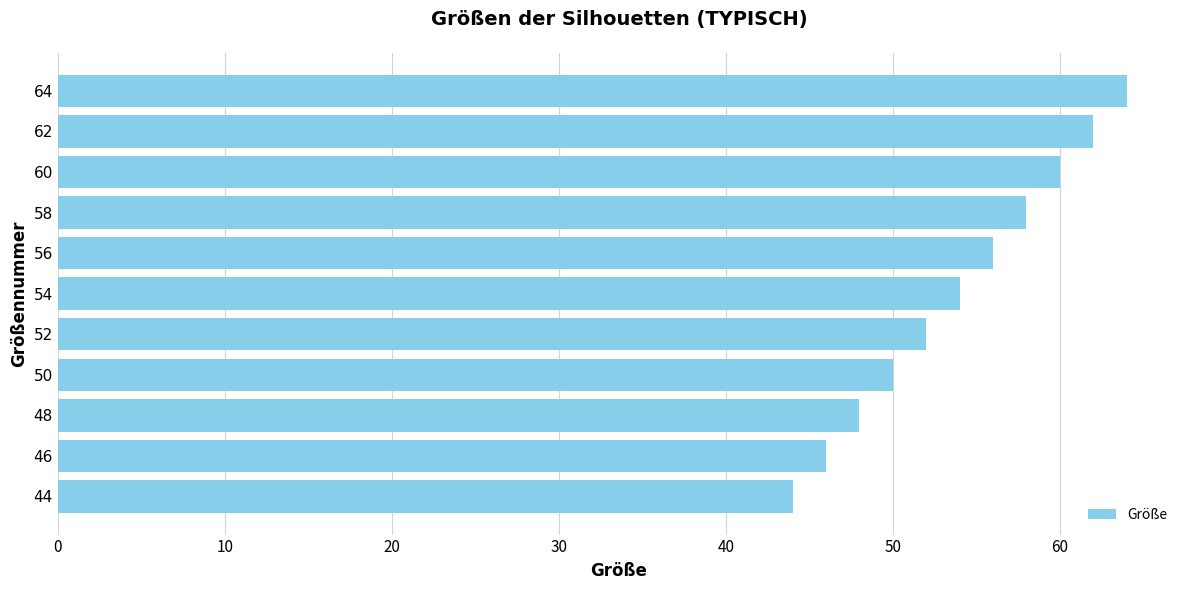

The value at 50 is 30. True or false?

False